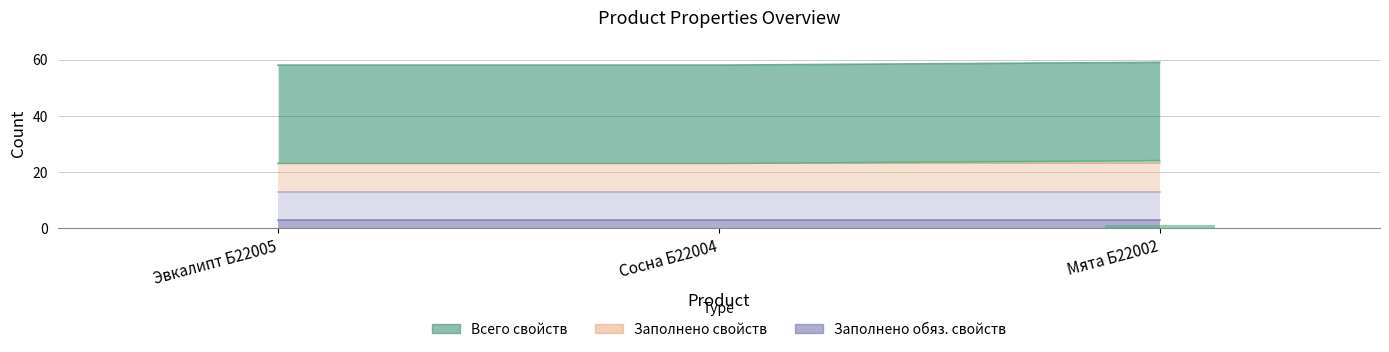

Reading left to right, list all the values displayed in this chart.

Всего изображений: Эвкалипт Б22005=0	Сосна Б22004=0	Мята Б22002=1
Всего свойств: Эвкалипт Б22005=35	Сосна Б22004=35	Мята Б22002=35
Заполнено свойств: Эвкалипт Б22005=10	Сосна Б22004=10	Мята Б22002=10
Всего обязательных свойств: Эвкалипт Б22005=10	Сосна Б22004=10	Мята Б22002=10
Заполнено обязательных свойств: Эвкалипт Б22005=3	Сосна Б22004=3	Мята Б22002=3